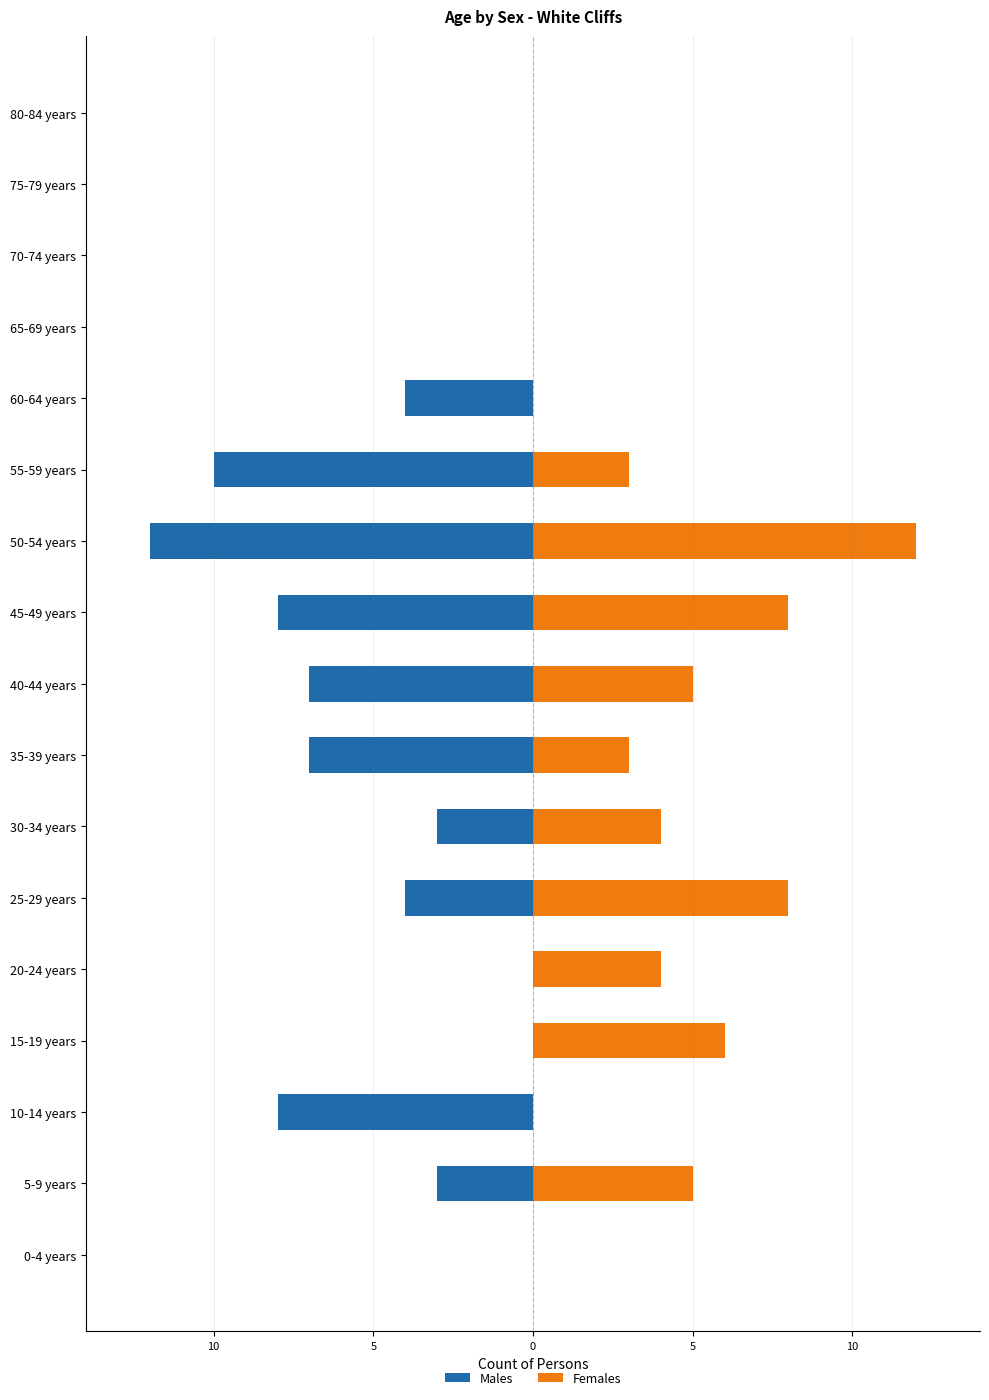

What is the difference between the maximum and second lowest values in the Females series?

12